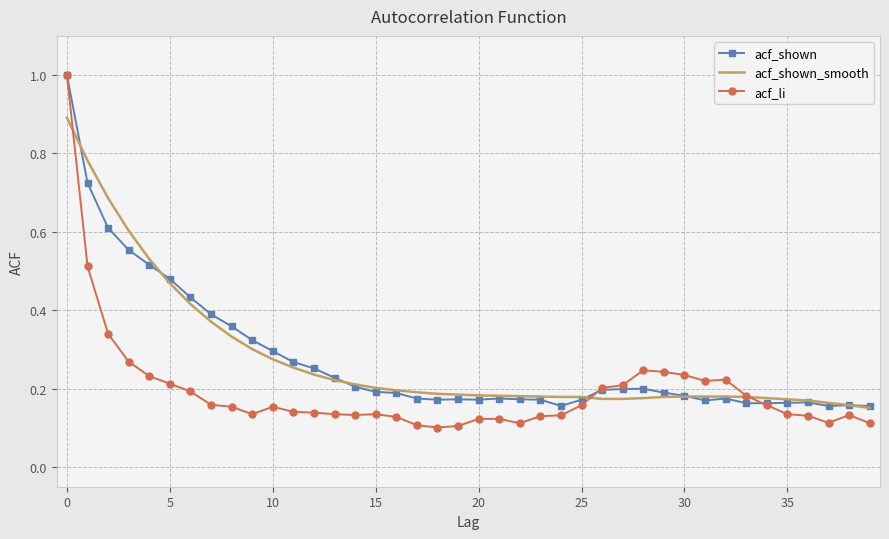

Which series has the widest spread of values?

acf_li